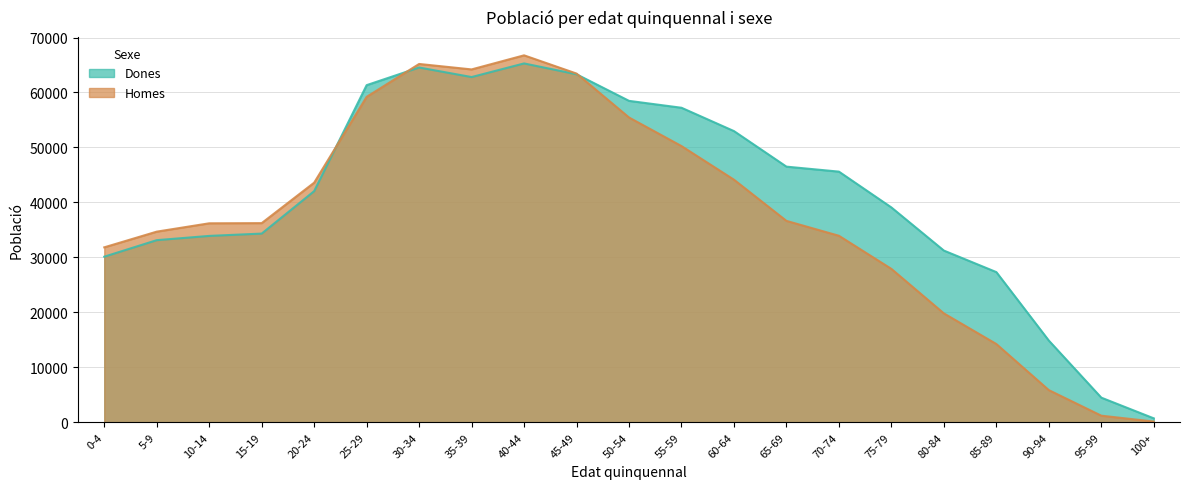

What are all the series names shown in the legend?

Dones, Homes